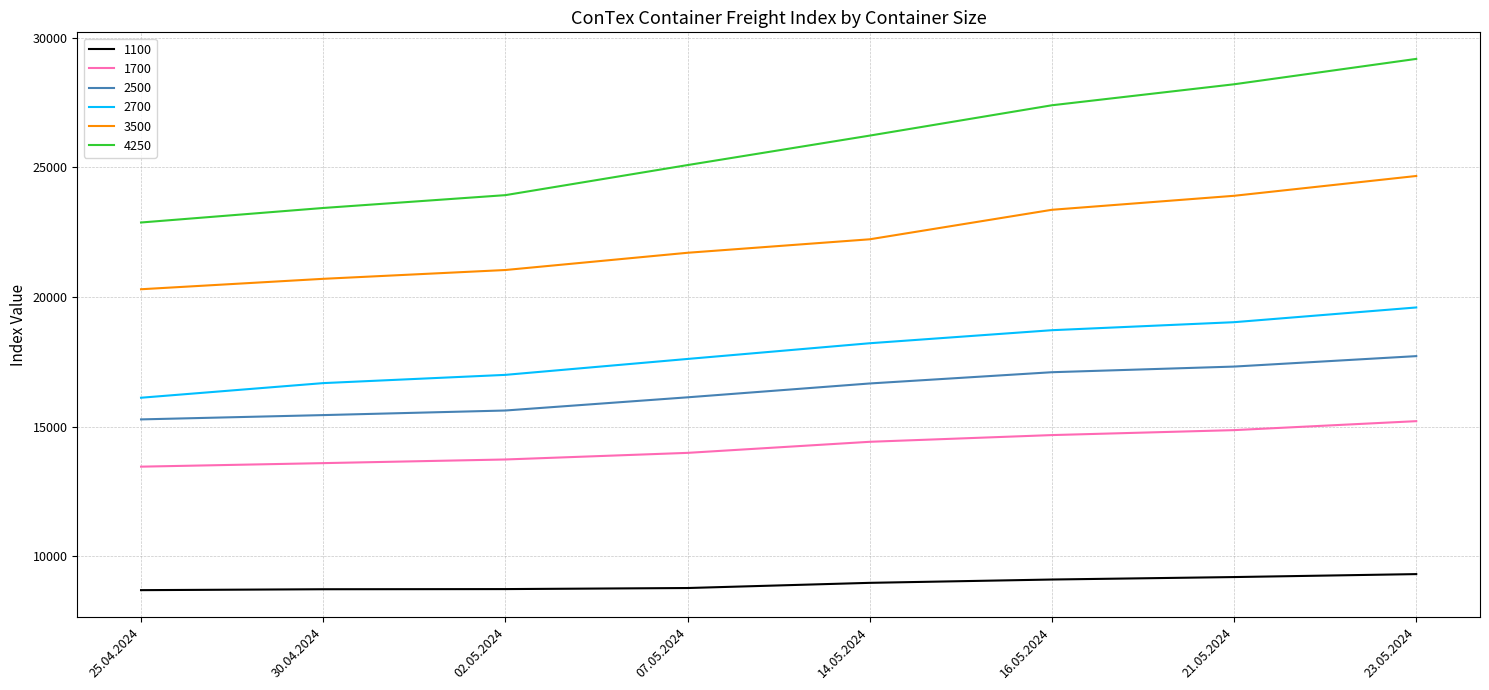

How many lines are shown in the chart?

6